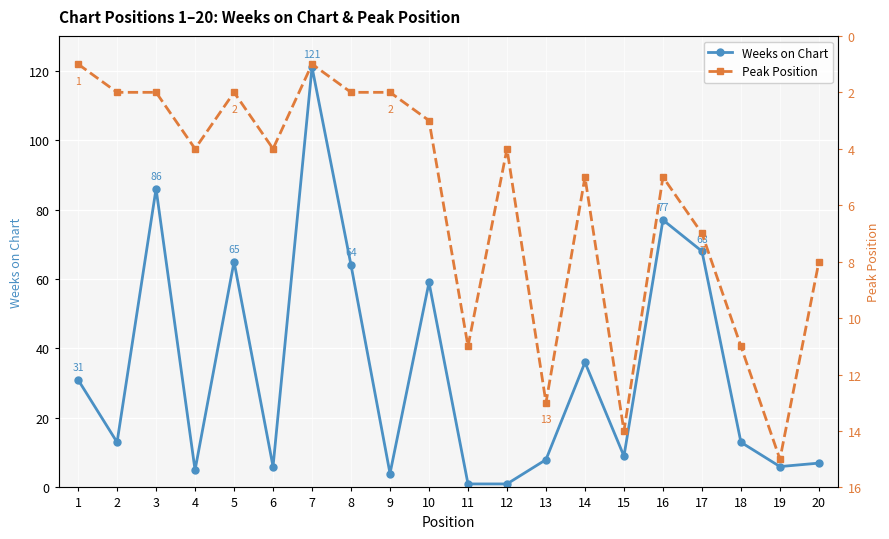

Which has a higher value, 2 or 18?

2